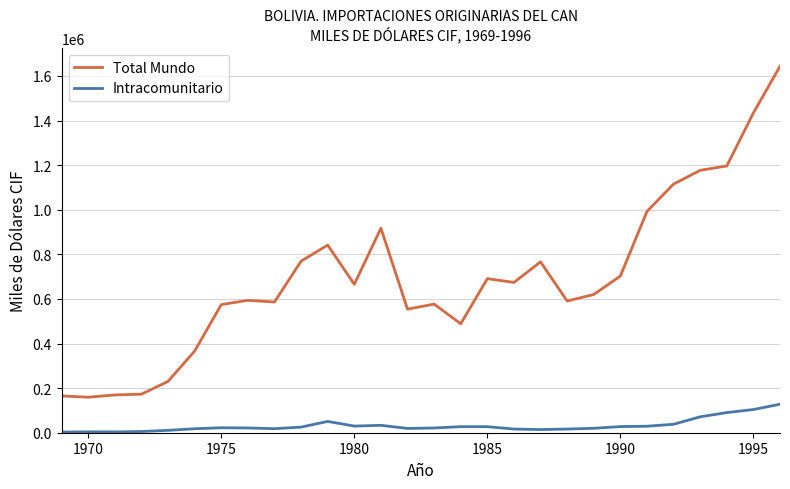

Which series has the largest total across all categories?

Total Mundo